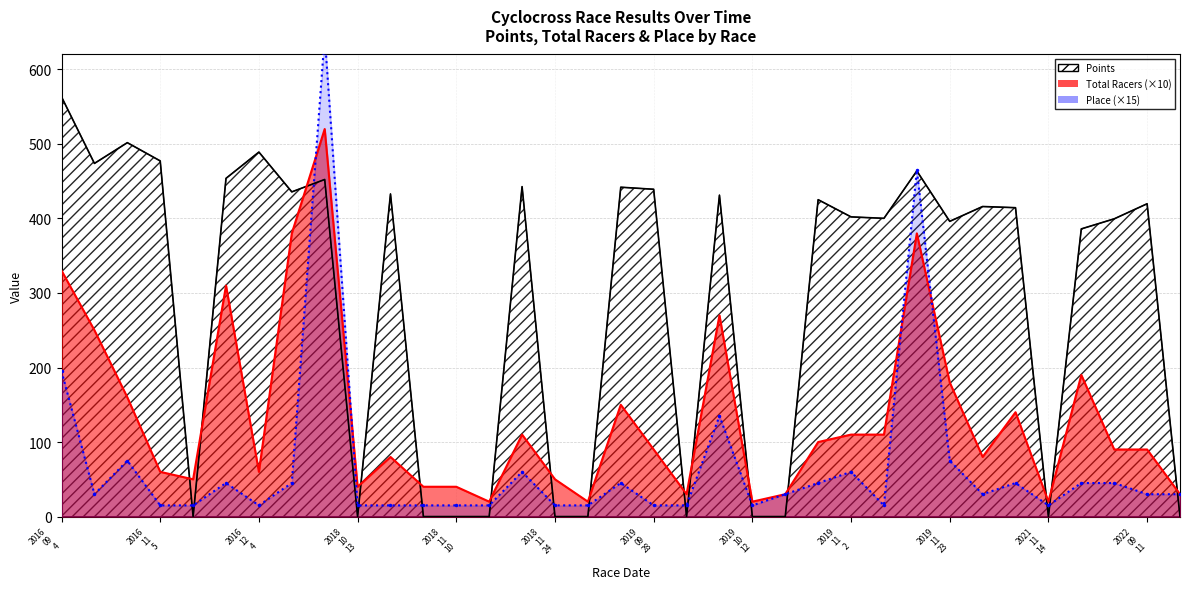

What is the label of the 30th point from the left?

2021-09-26